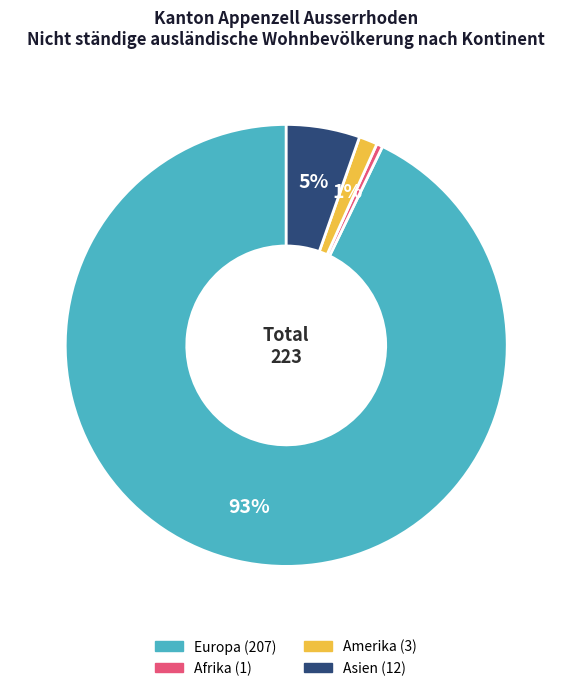

To the nearest percent, what is the average slice percentage?

25%